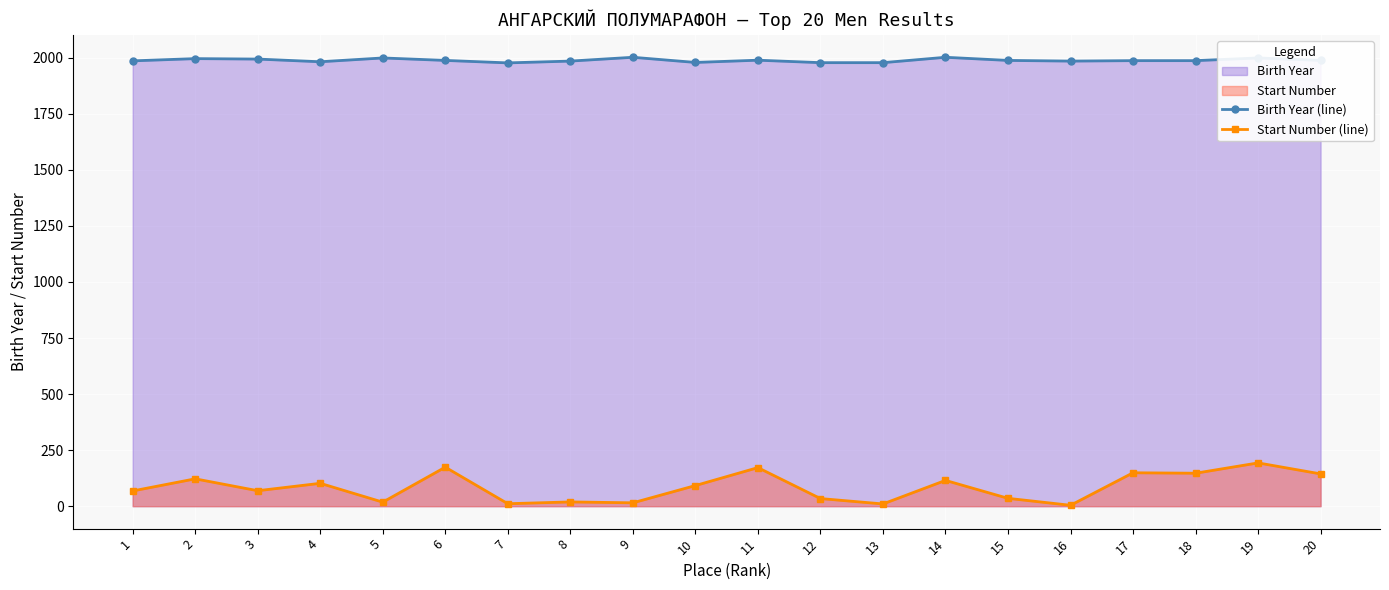

What is the value of the Start Number (line) point at the 13th from the left?

10